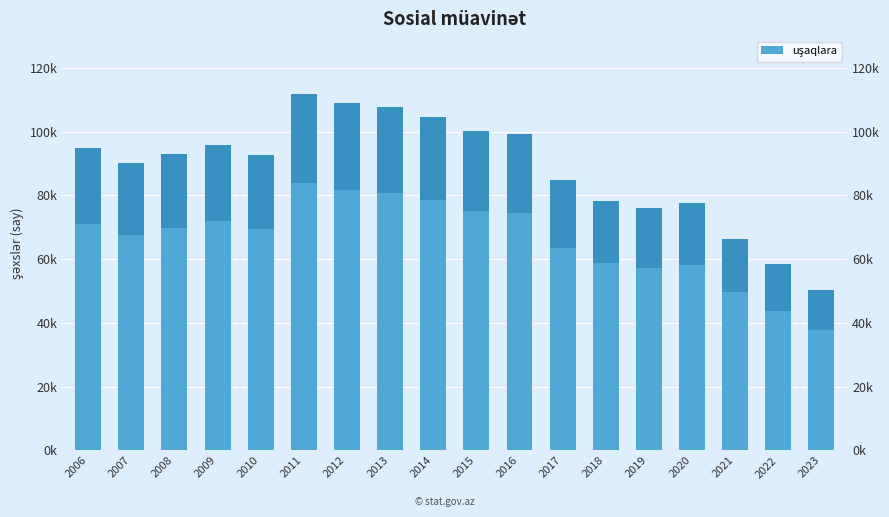

What is the smallest value displayed?

50282